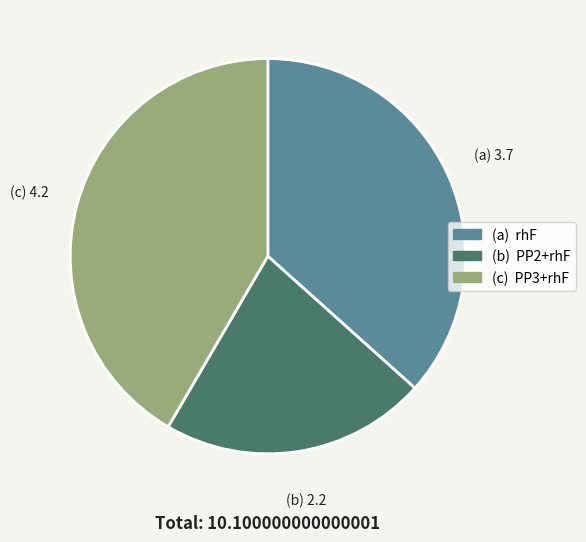

Does any single category account for the majority?

No